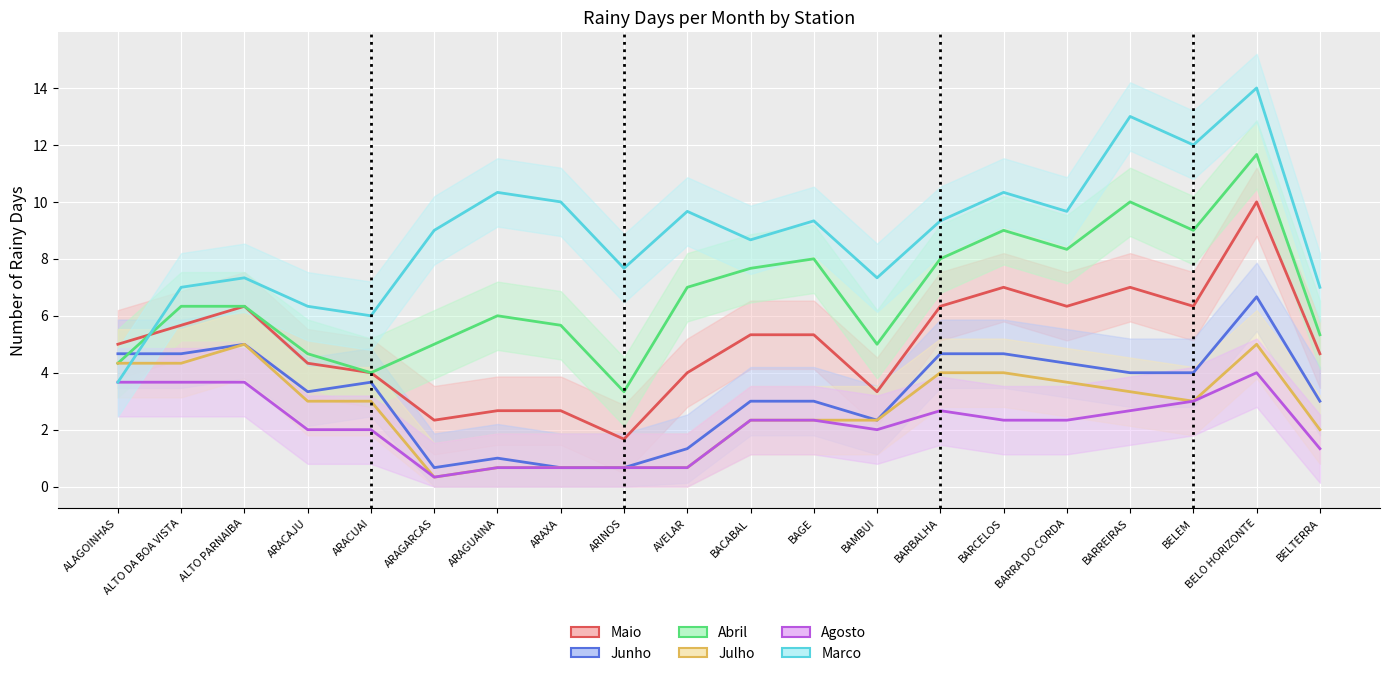

How many data points does each series have?

20